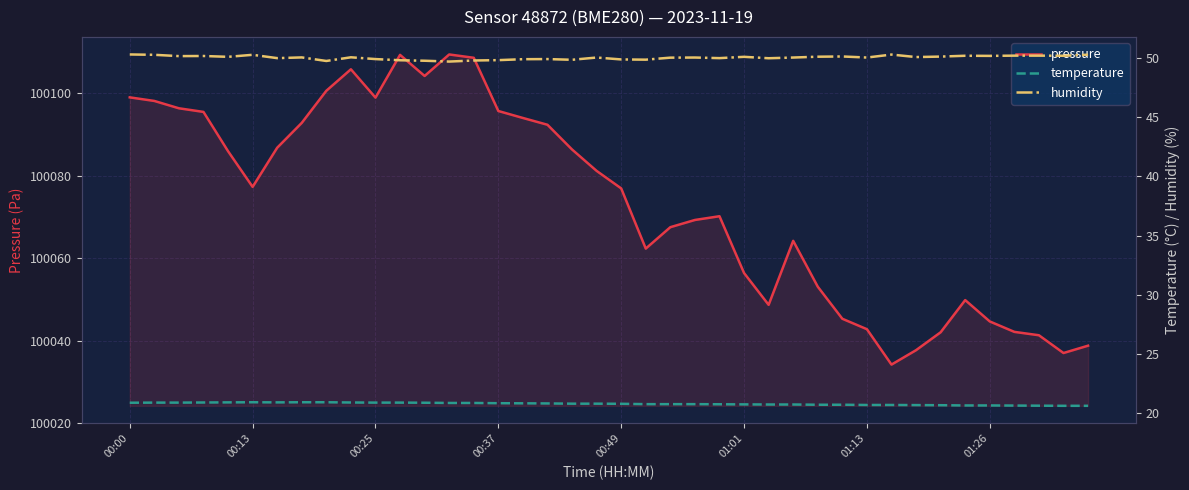

The value of pressure at 00:00 is 100099.0. True or false?

True